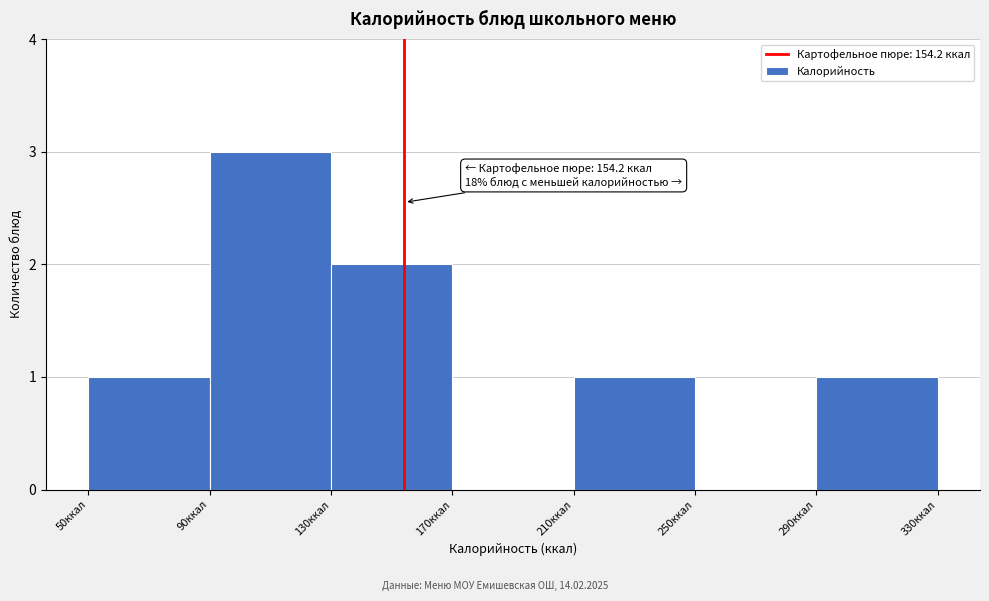

Over which range of the x-axis is the bar tallest?

90 to 130